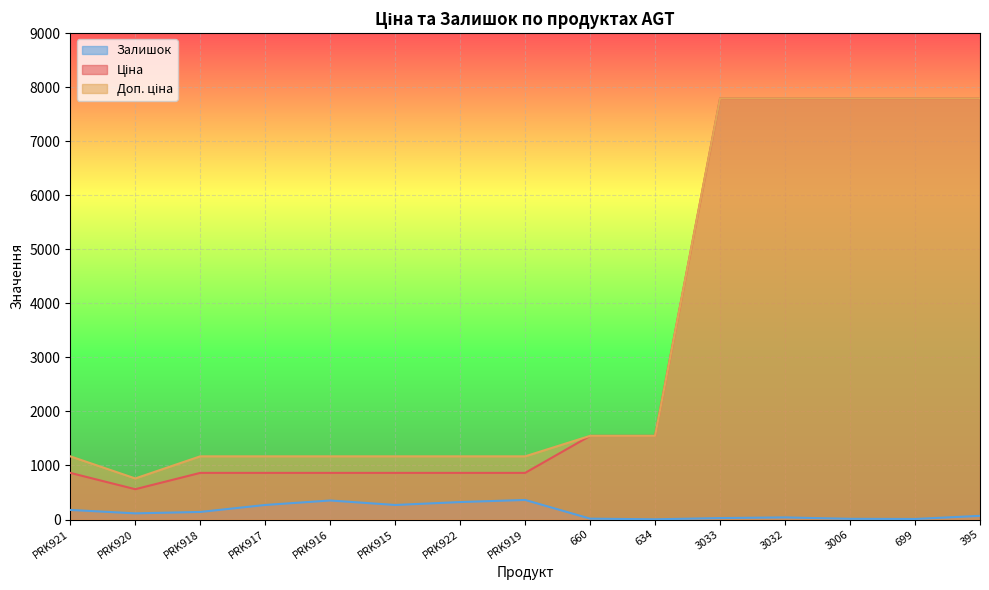

Between 395 and 634, which is larger?

395